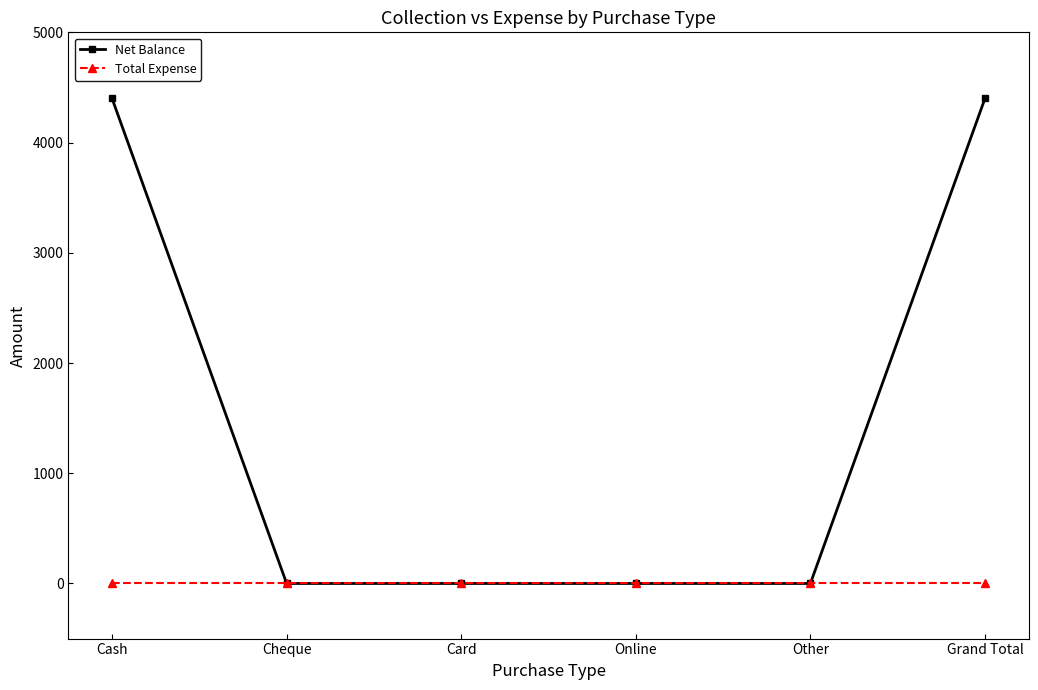

What is the greatest value displayed?

4400